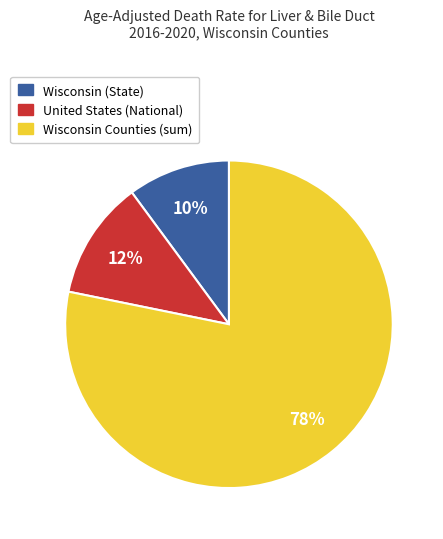

Is there a majority slice in this chart?

Yes